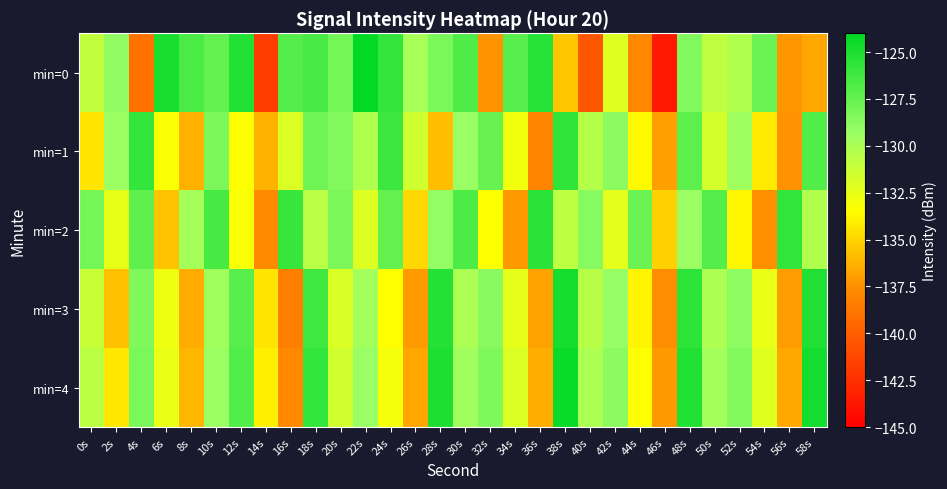

What is the maximum value shown in the chart?

-124.1